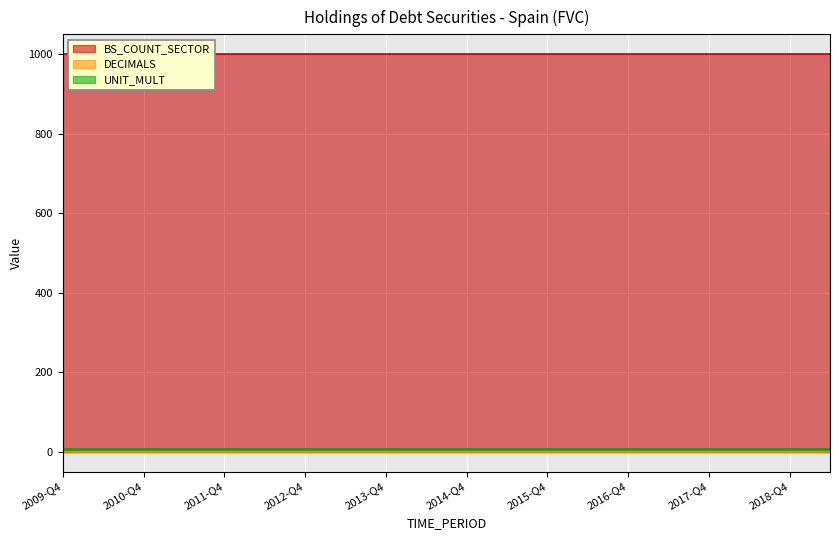

True or false: UNIT_MULT has more than 2 interior local peaks.

False